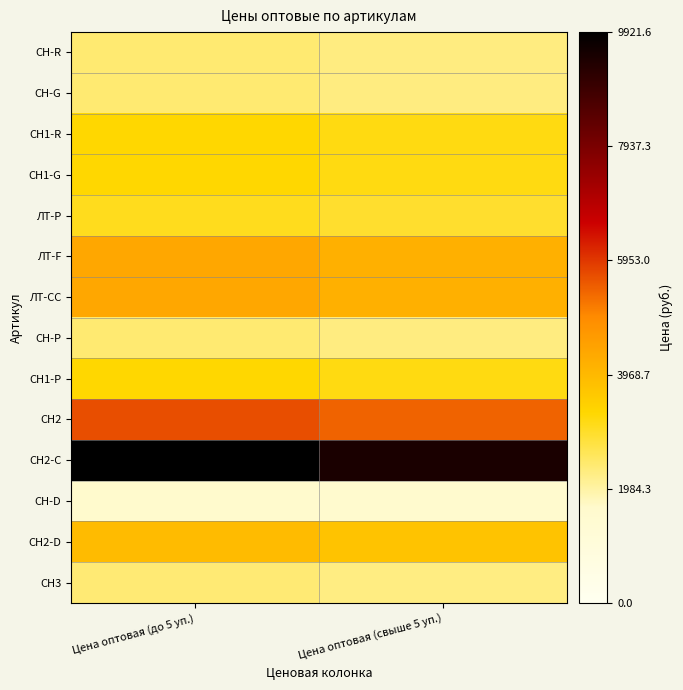

What is the difference between the highest and lowest values at Цена оптовая (до 5 уп.)?

8279.4